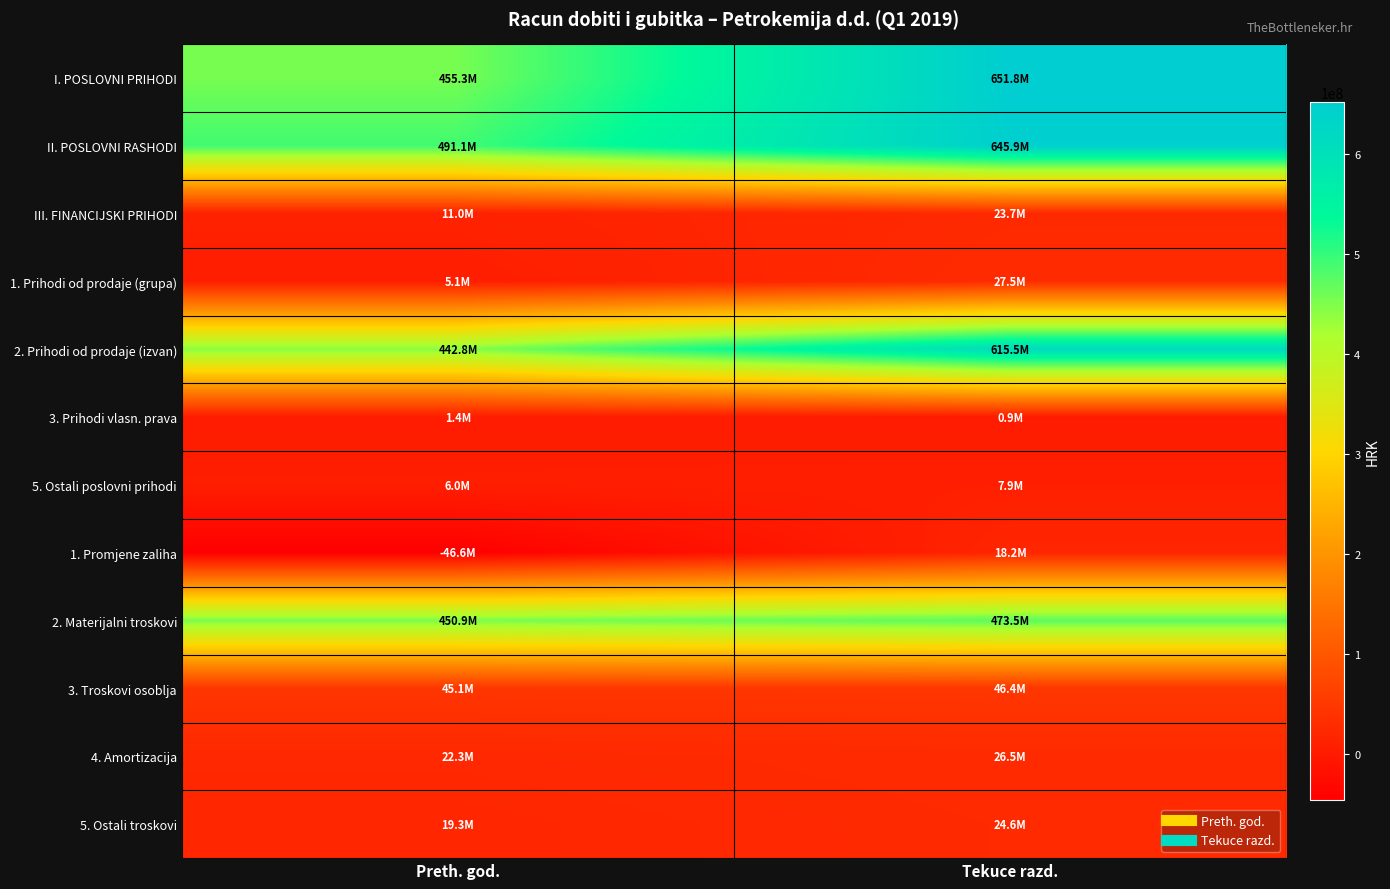

Count the number of data series in this chart.

12